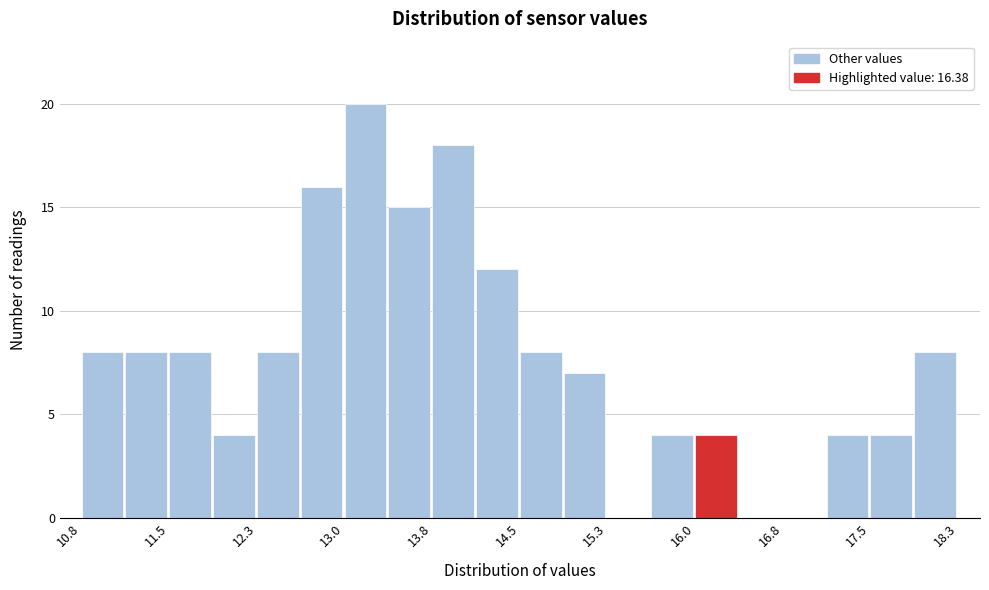

Around what value on the x-axis is the tallest bar? Give the approximate position of its centre, as read against the axis.

13.2